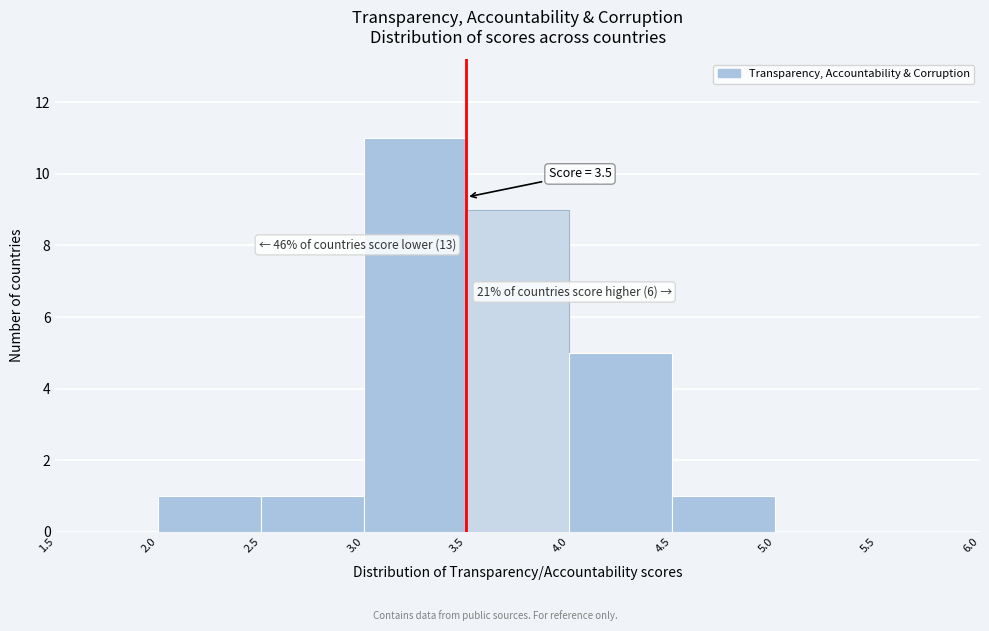

Over which range of the x-axis is the bar tallest?

3.0 to 3.5